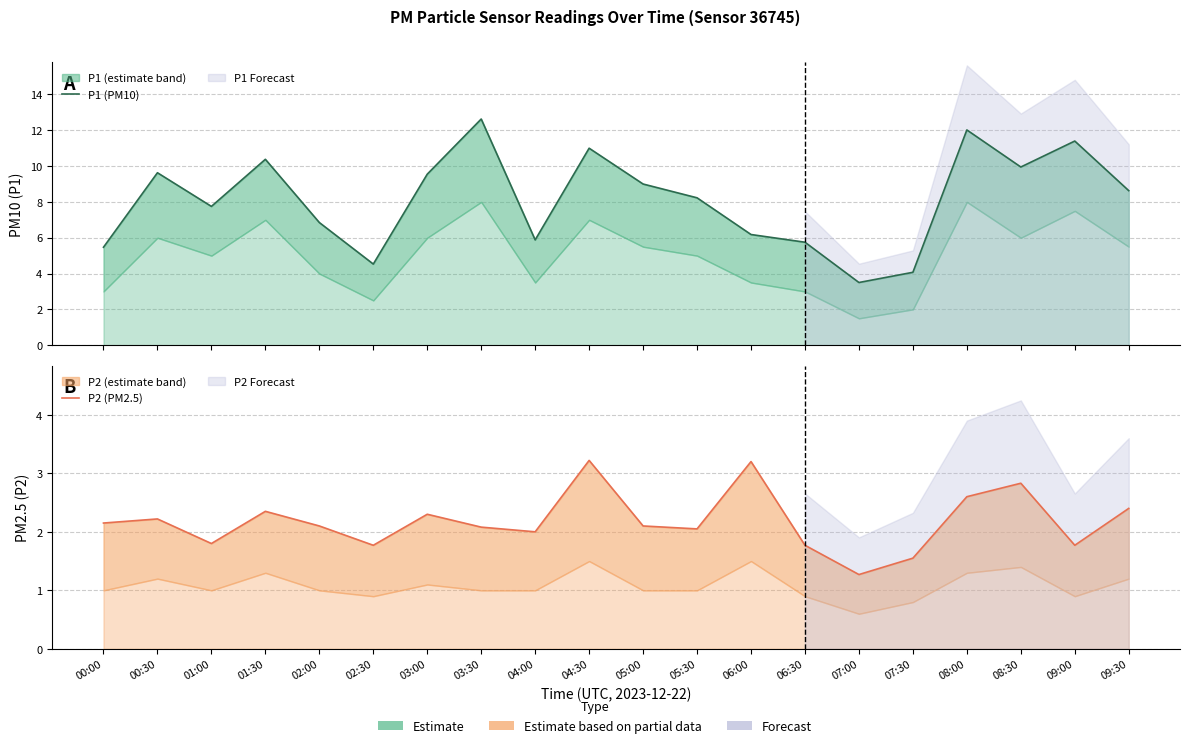

Where is the first local minimum for P1 (PM10)?

01:00